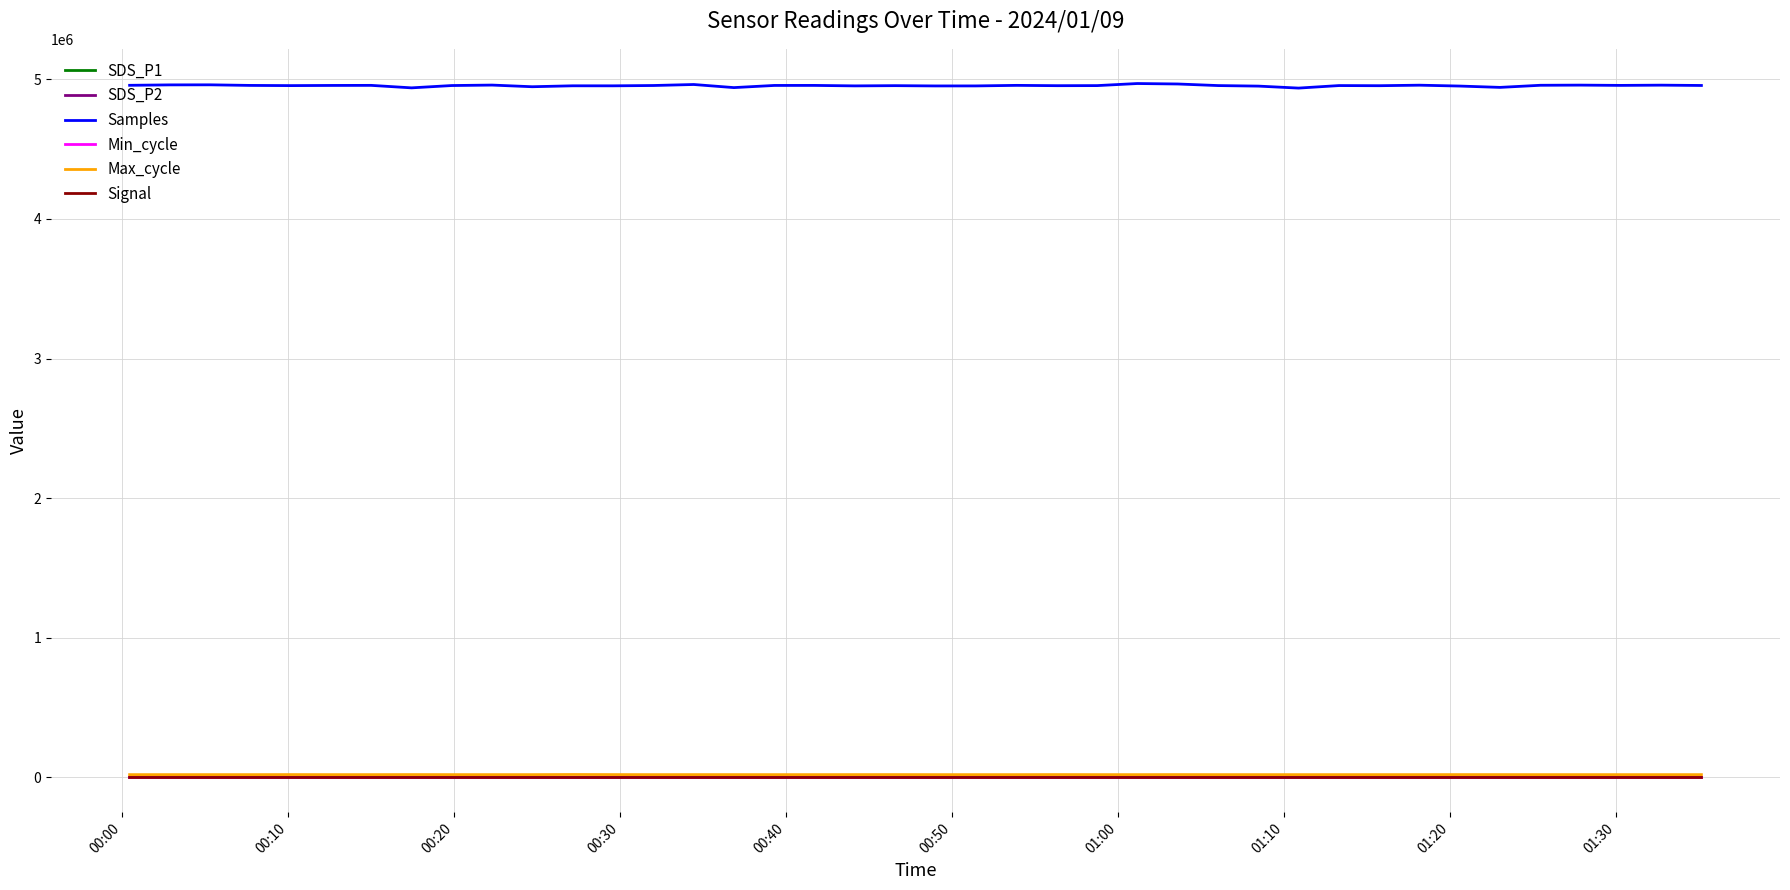

Which series has the largest total across all categories?

Samples